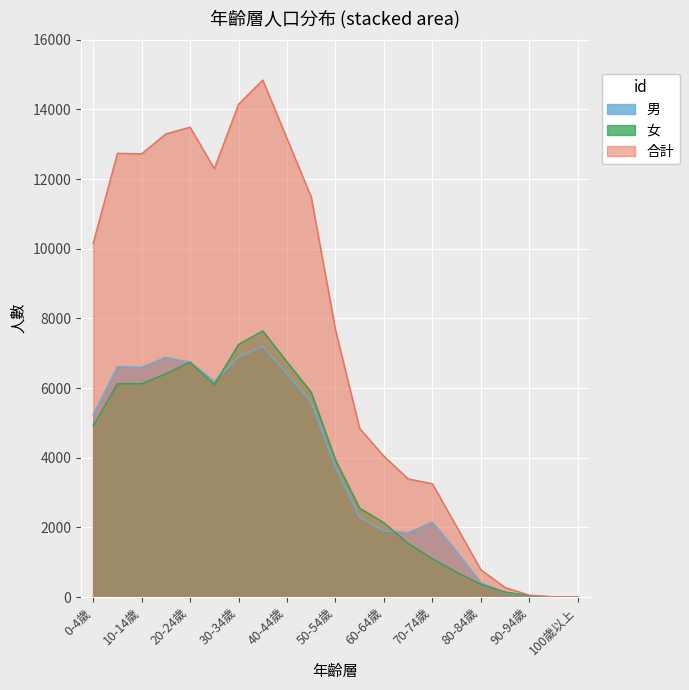

Is it true that 女 equals 6412 at 15-19歲?

True